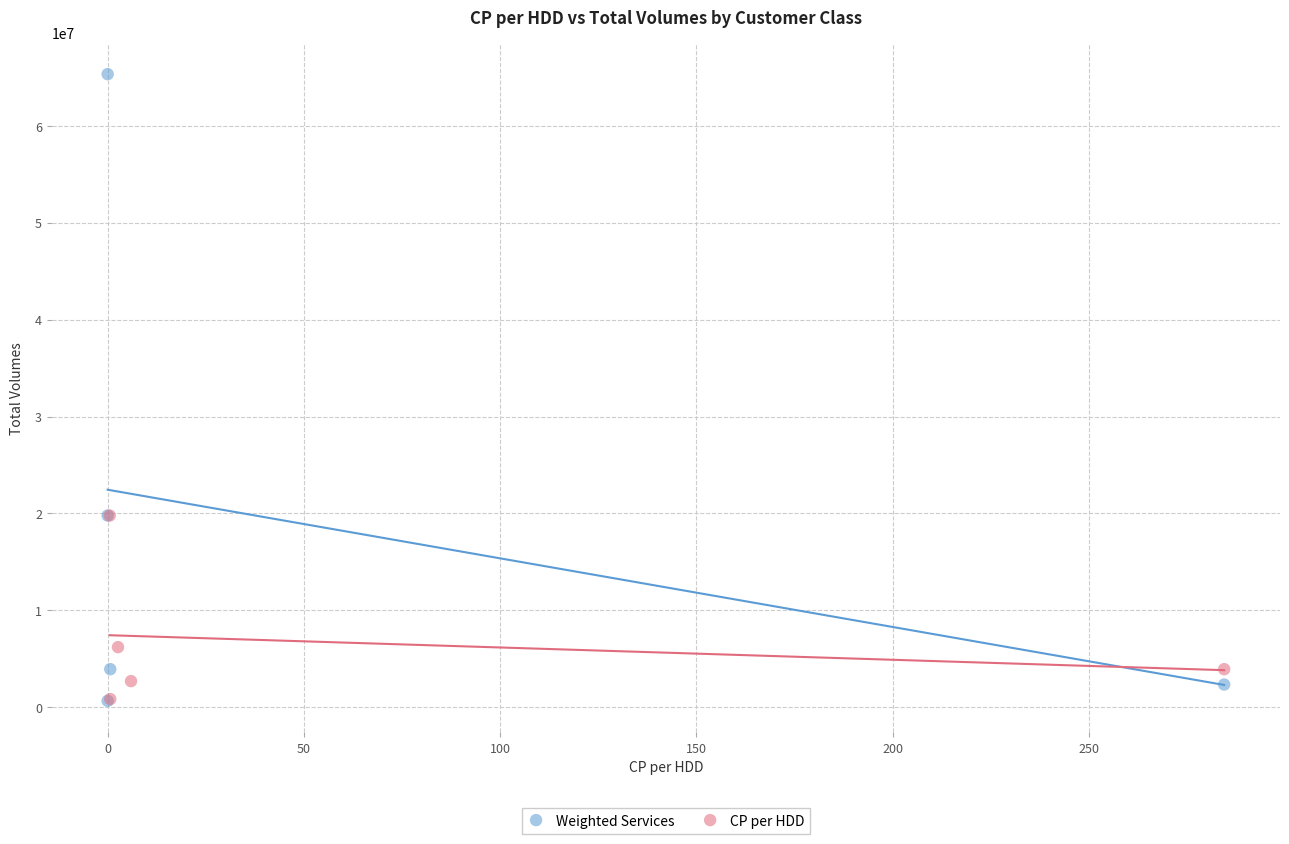

Which series has the largest Y range (max minus min)?

Weighted Services